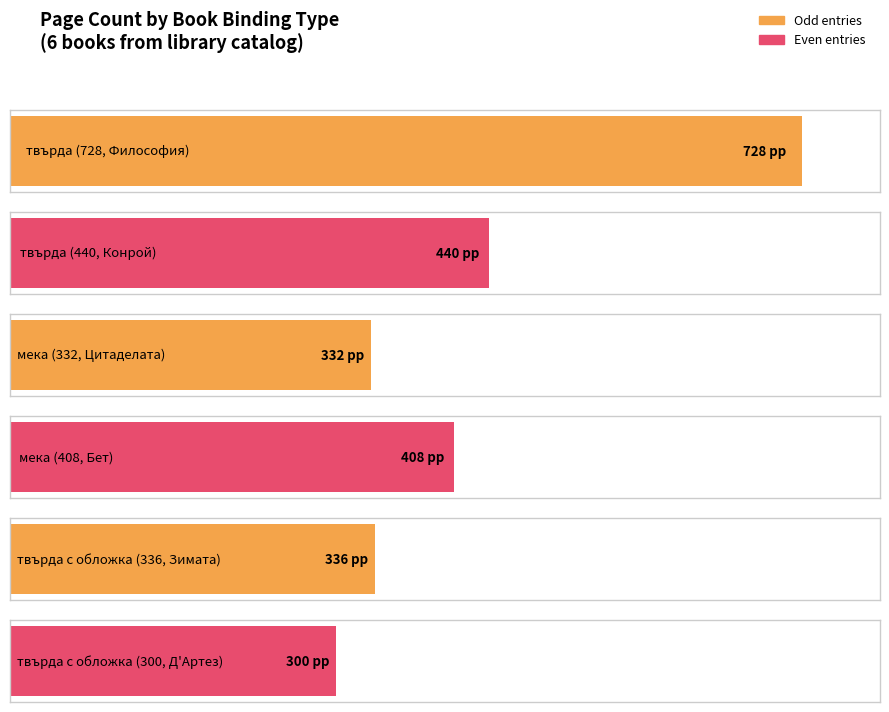

Rank the categories by value from highest to lowest.

твърда, твърда, мека, твърда с обложка, мека, твърда с обложка